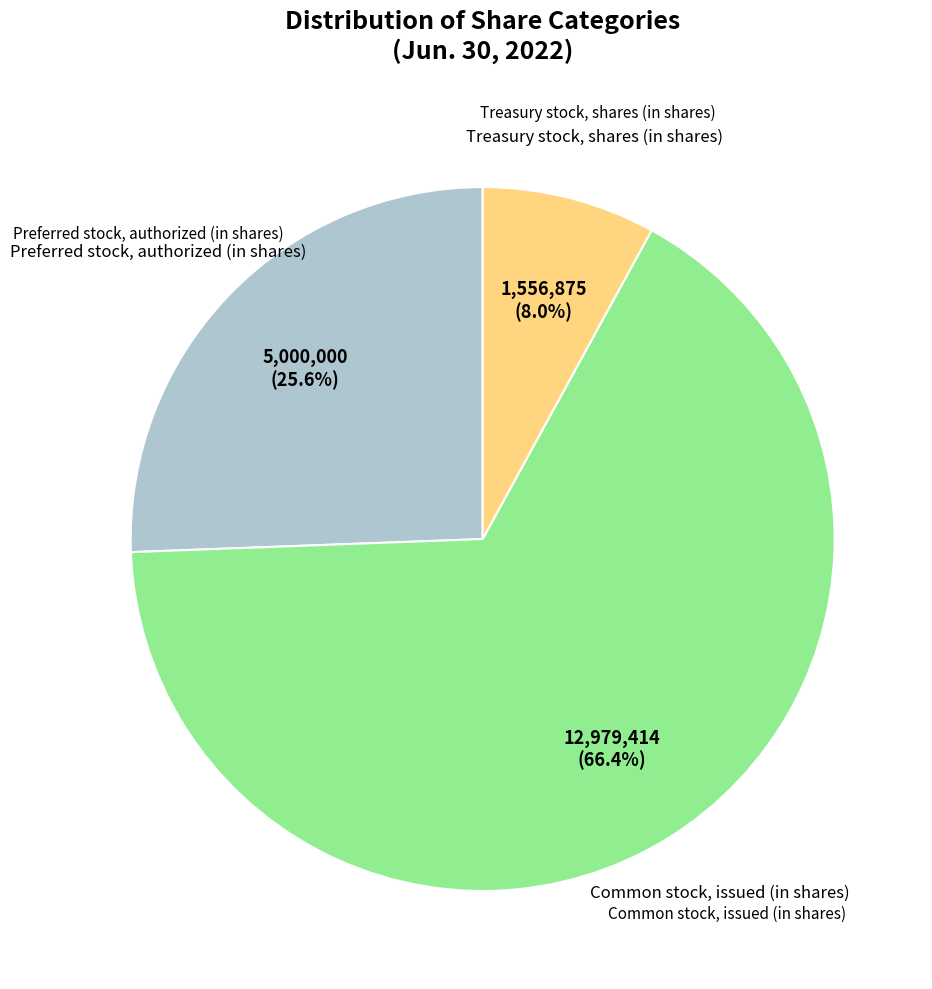

Is there a majority slice in this chart?

Yes